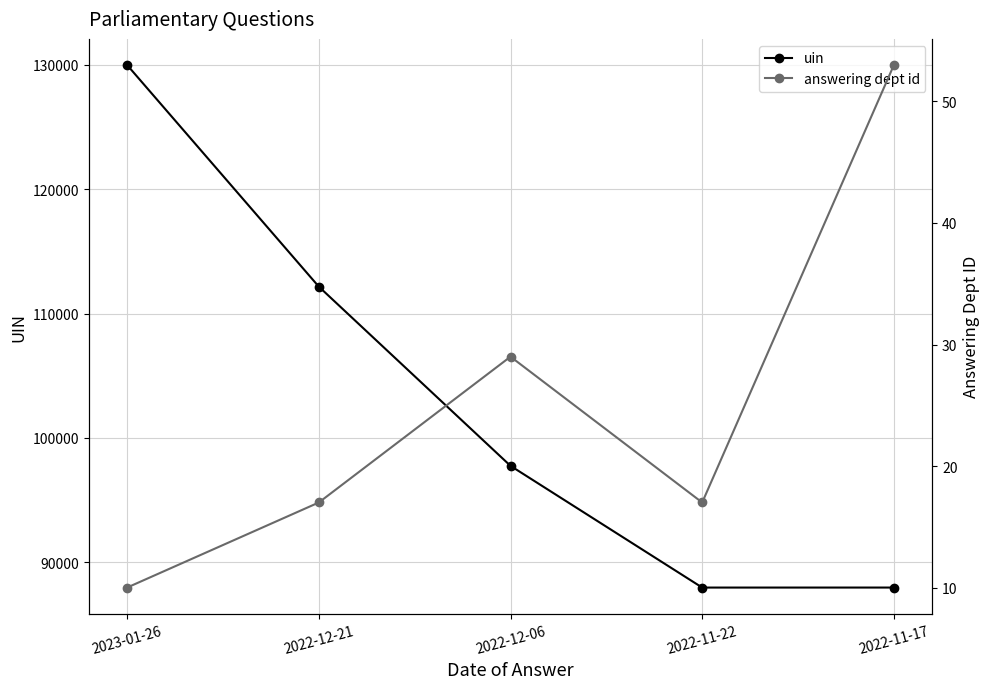

What is the average value of the uin series?

103173